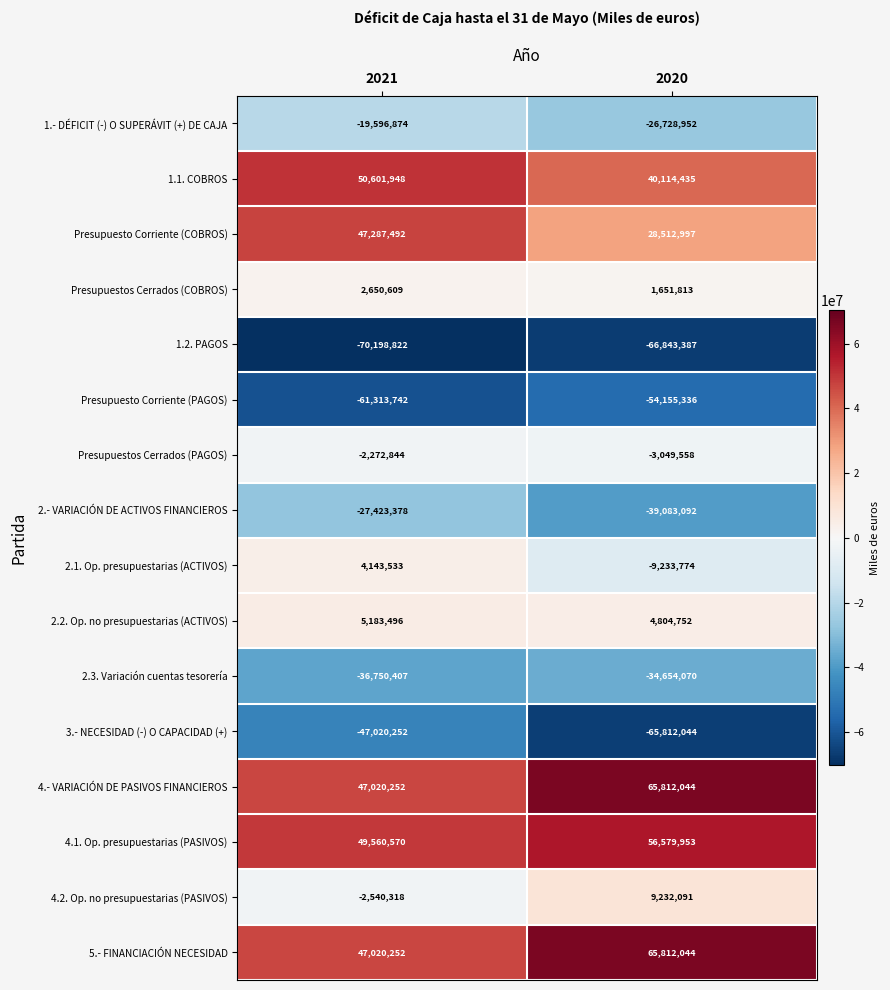

What is the average value of the Presupuestos Cerrados (COBROS) series?

2151211